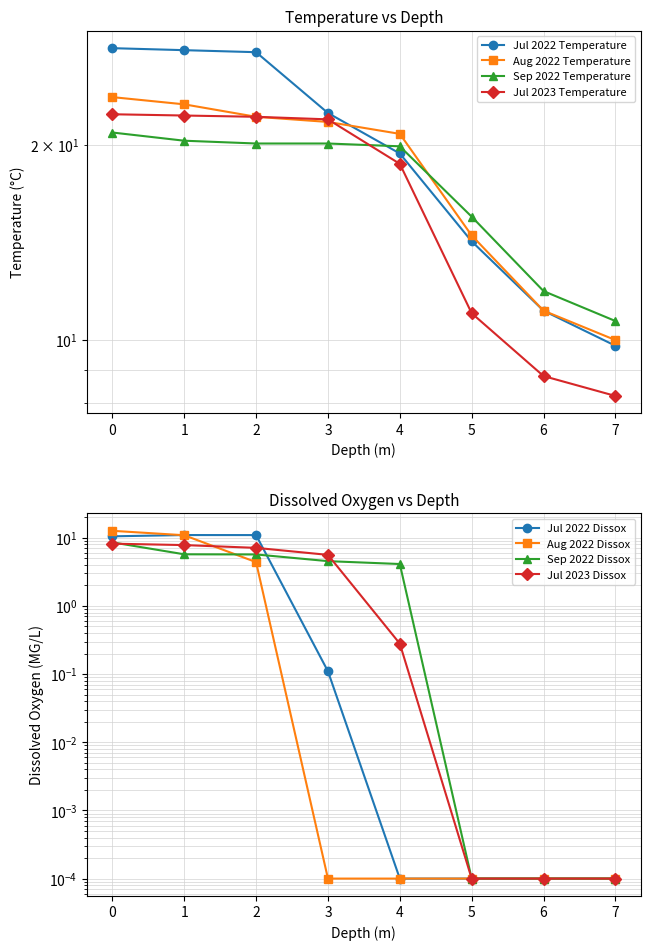

True or false: Jul 2023 Temperature and Jul 2022 Temperature cross at least once.

False